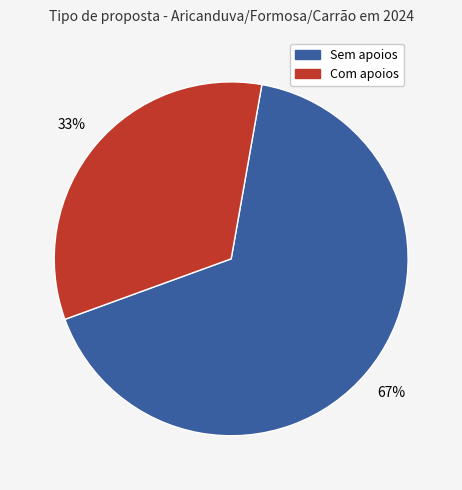

Is there a majority slice in this chart?

Yes